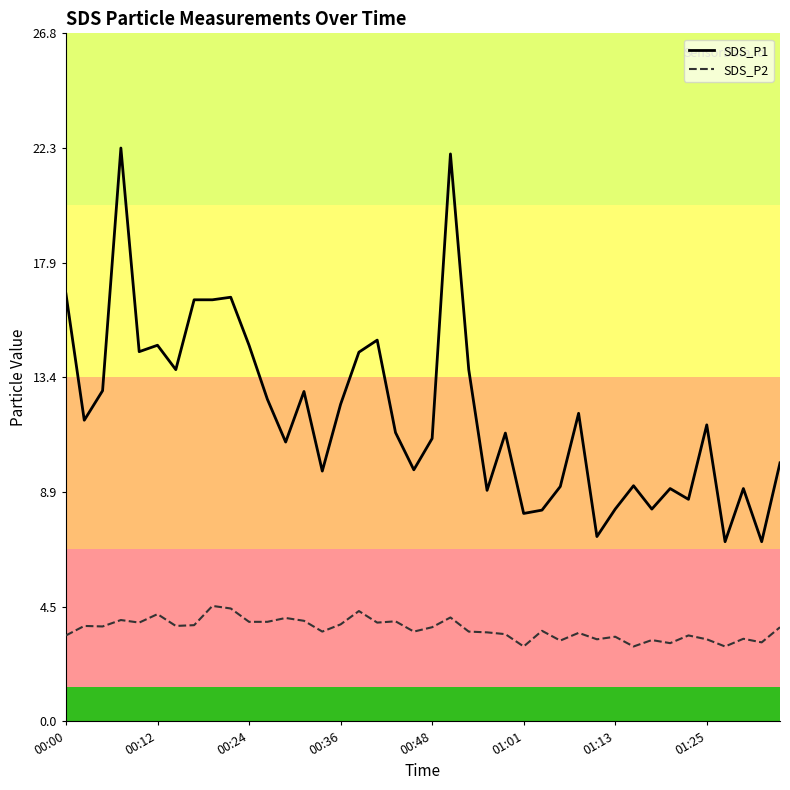

Which series has the widest spread of values?

SDS_P1